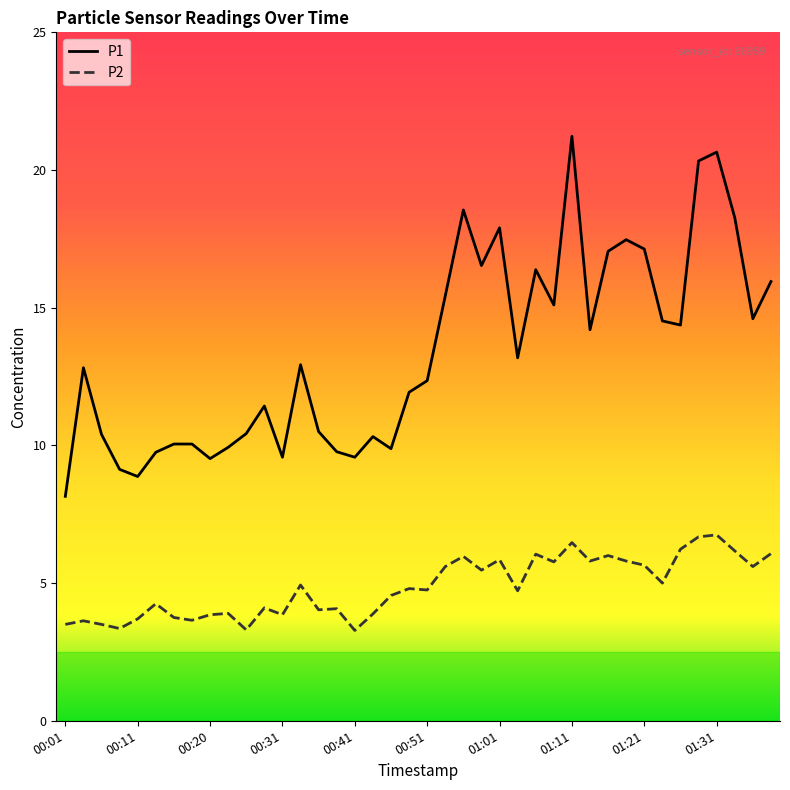

What is the difference between the maximum and minimum values in the P2 series?

3.5